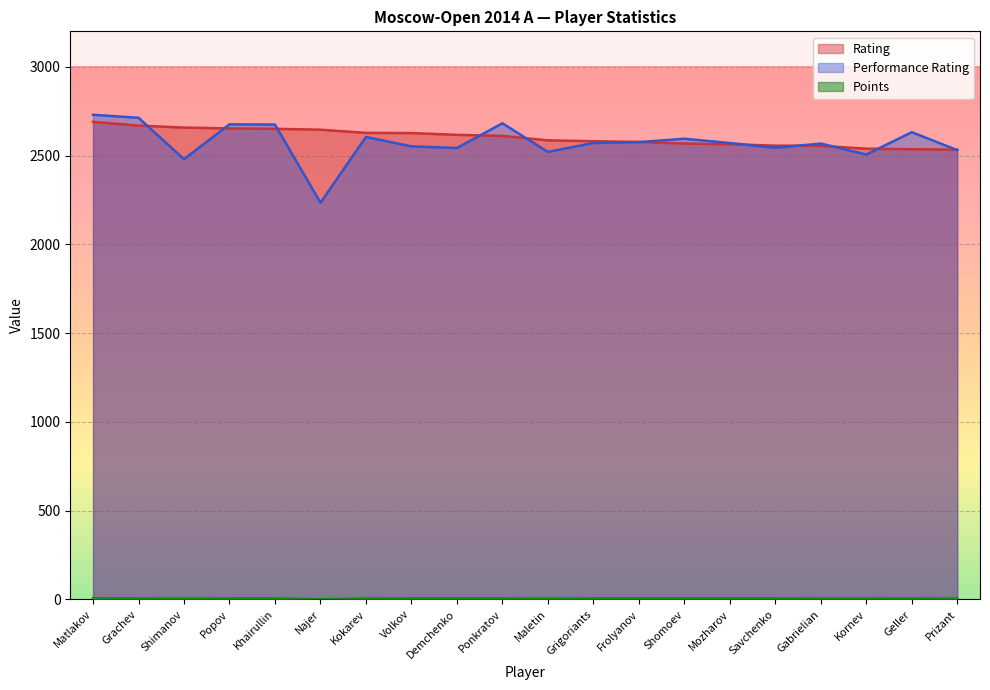

What is the spread (max minus min) of values at Volkov?

2620.5